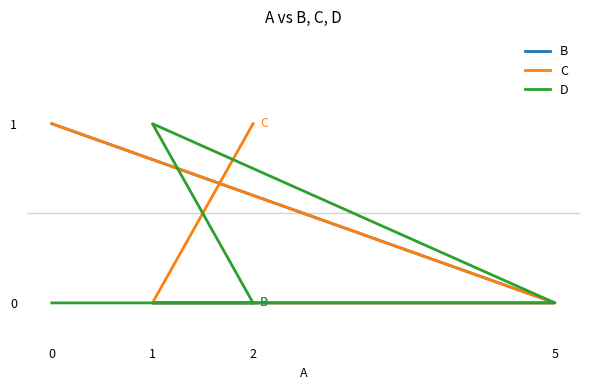

List the series in order of their peak value, highest first.

B, C, D